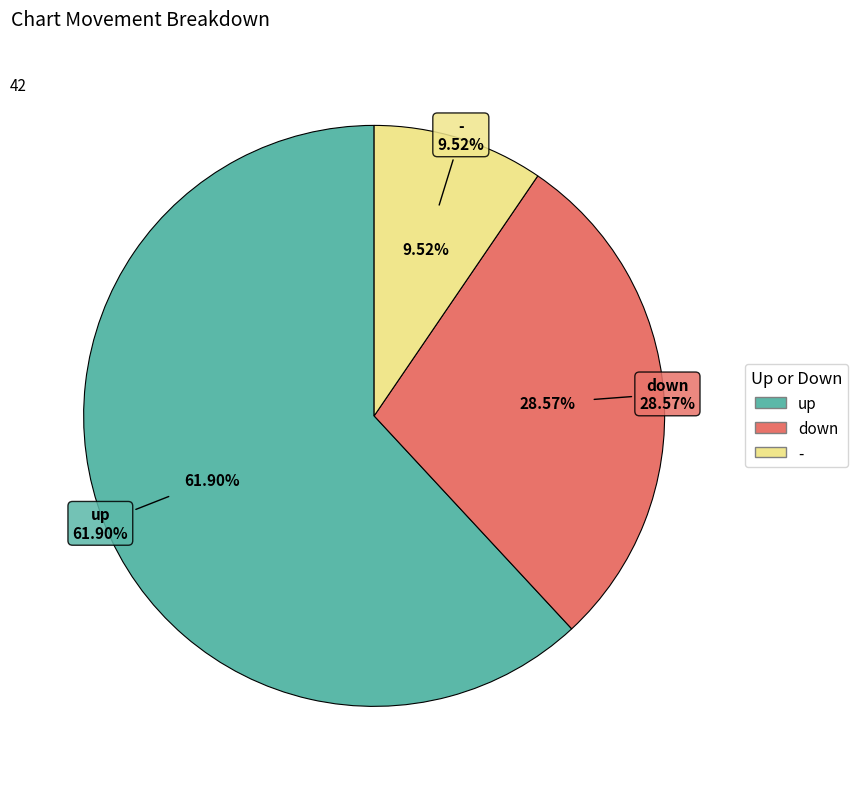

How much of the chart is everything except down?

71.4%